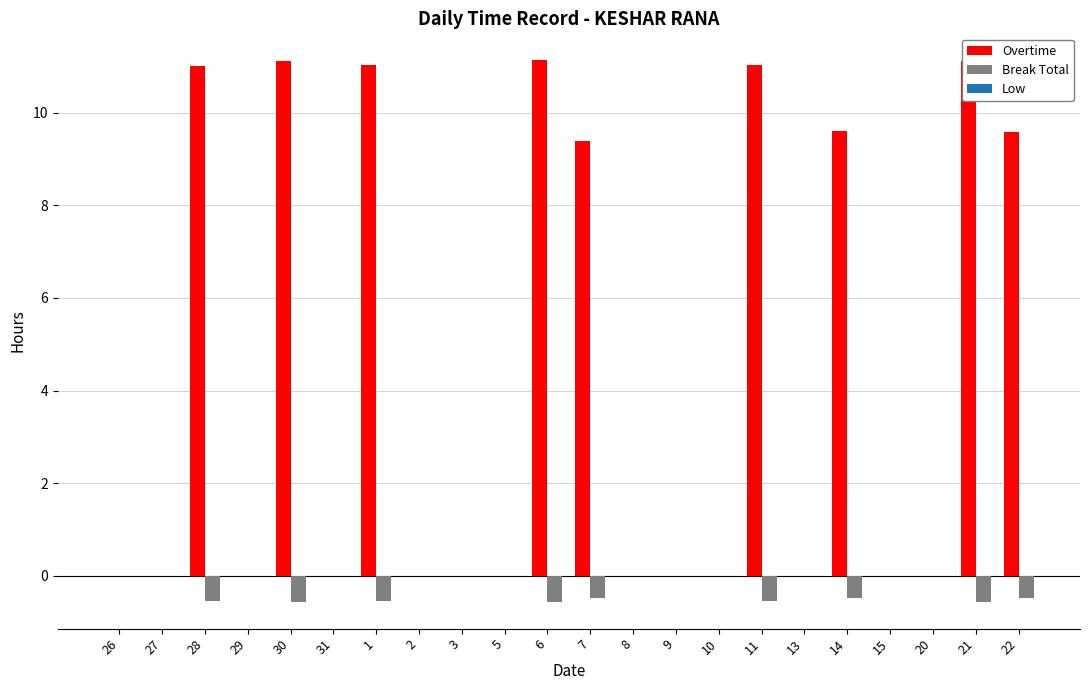

Is it true that Overtime equals 3.6 at 10?

False